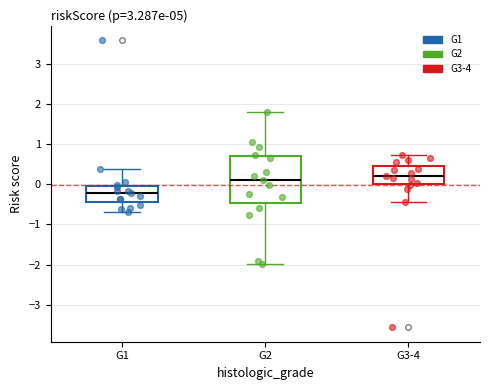

Reading left to right, transcribe this box plot: for each box, give where its median line is, the range the box spans, and where its two whiskers end, as read against the y-axis. The values are not printed on the chart, so give them approximately, as read against the axis.

G1: median -0.2, box -0.4 to 0.0, whiskers -0.7 to 0.4
G2: median 0.1, box -0.5 to 0.7, whiskers -2.0 to 1.8
G3-4: median 0.2, box 0.0 to 0.5, whiskers -0.4 to 0.7